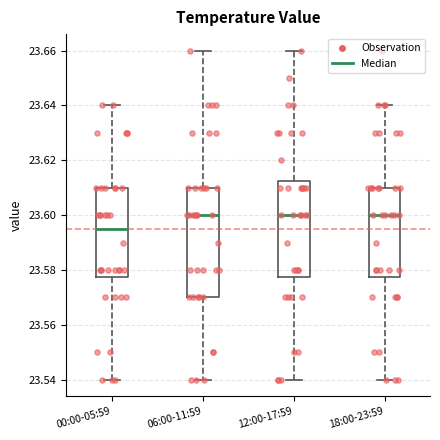

Reading left to right, read every box against the y-axis: the position of its median line, the range the box covers, and the ends of its whiskers. The values are not printed on the chart, so give them approximately, as read against the axis.

00:00-05:59: median 23.596, box 23.578 to 23.610, whiskers 23.540 to 23.640
06:00-11:59: median 23.600, box 23.570 to 23.610, whiskers 23.540 to 23.660
12:00-17:59: median 23.600, box 23.578 to 23.612, whiskers 23.540 to 23.660
18:00-23:59: median 23.600, box 23.578 to 23.610, whiskers 23.540 to 23.640